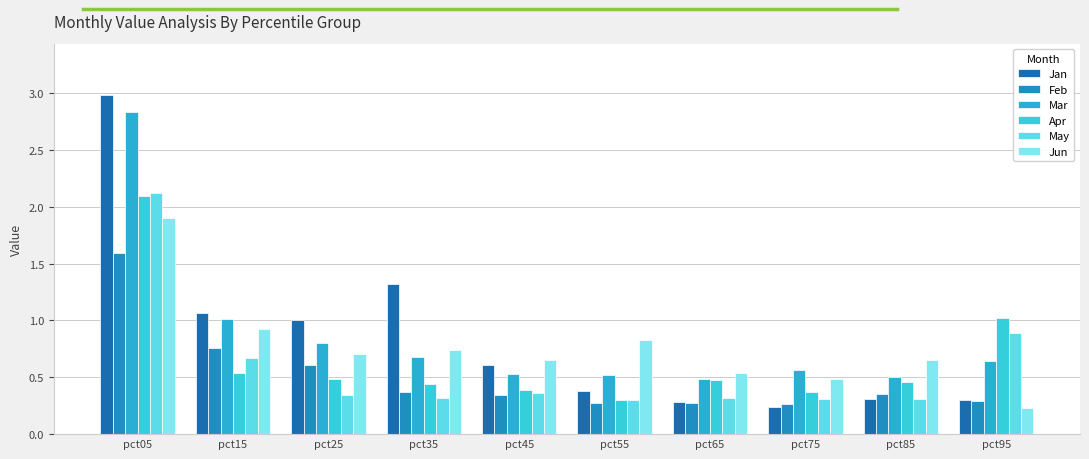

How many categories are shown in the chart?

10